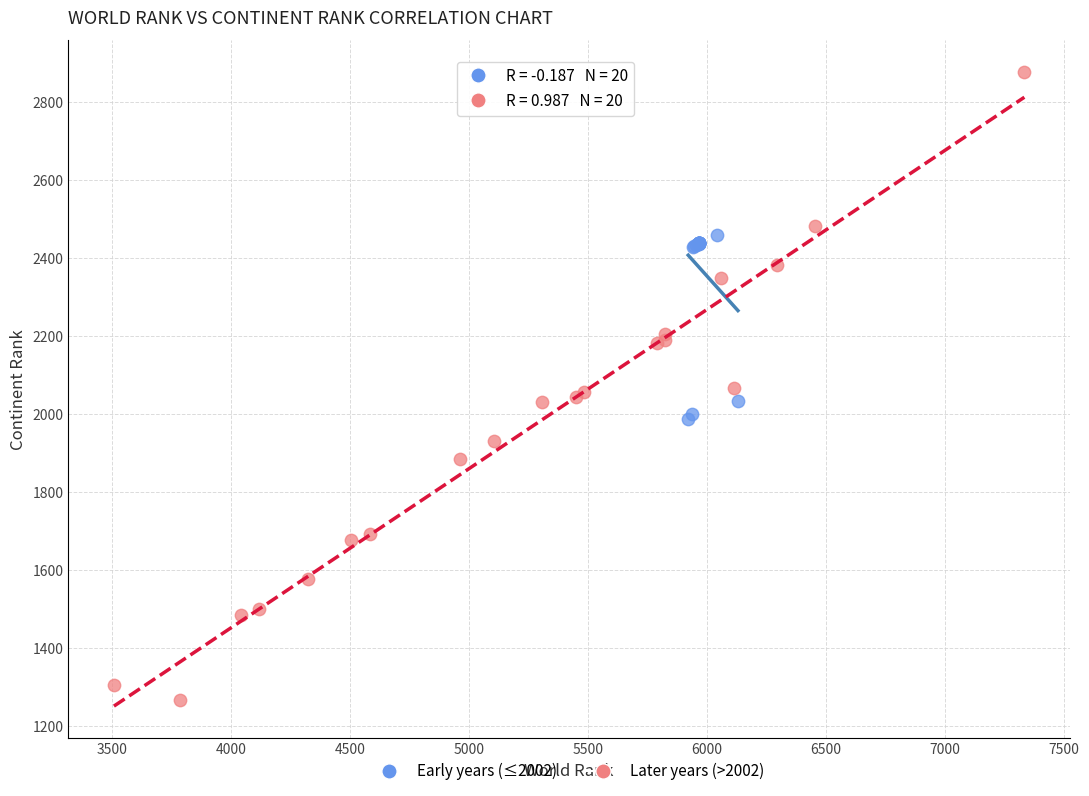

Which series has the widest spread of Y values?

Later years (>2002)